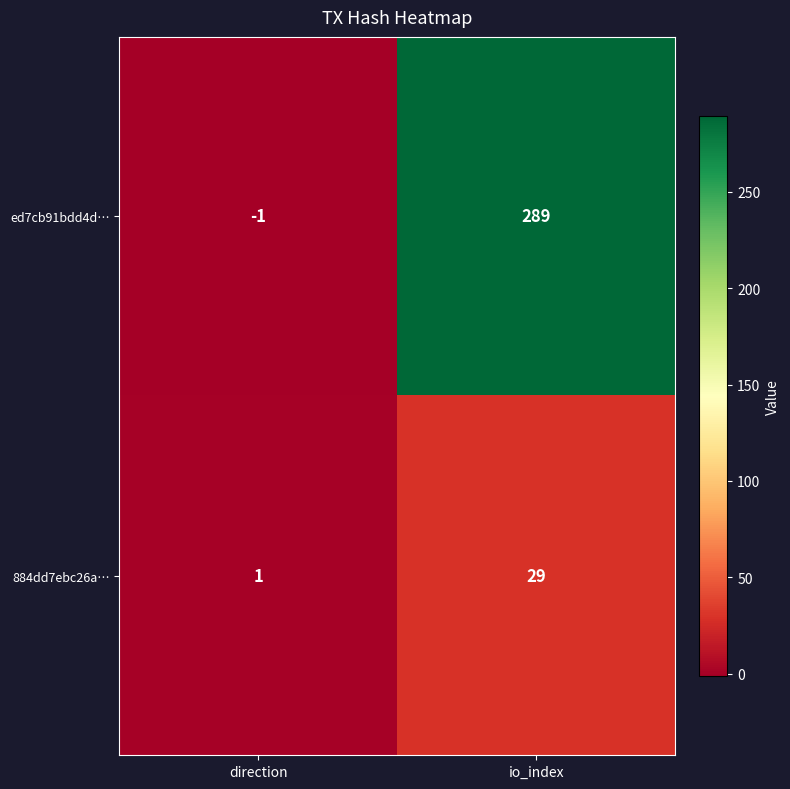

How many data points does each series have?

2